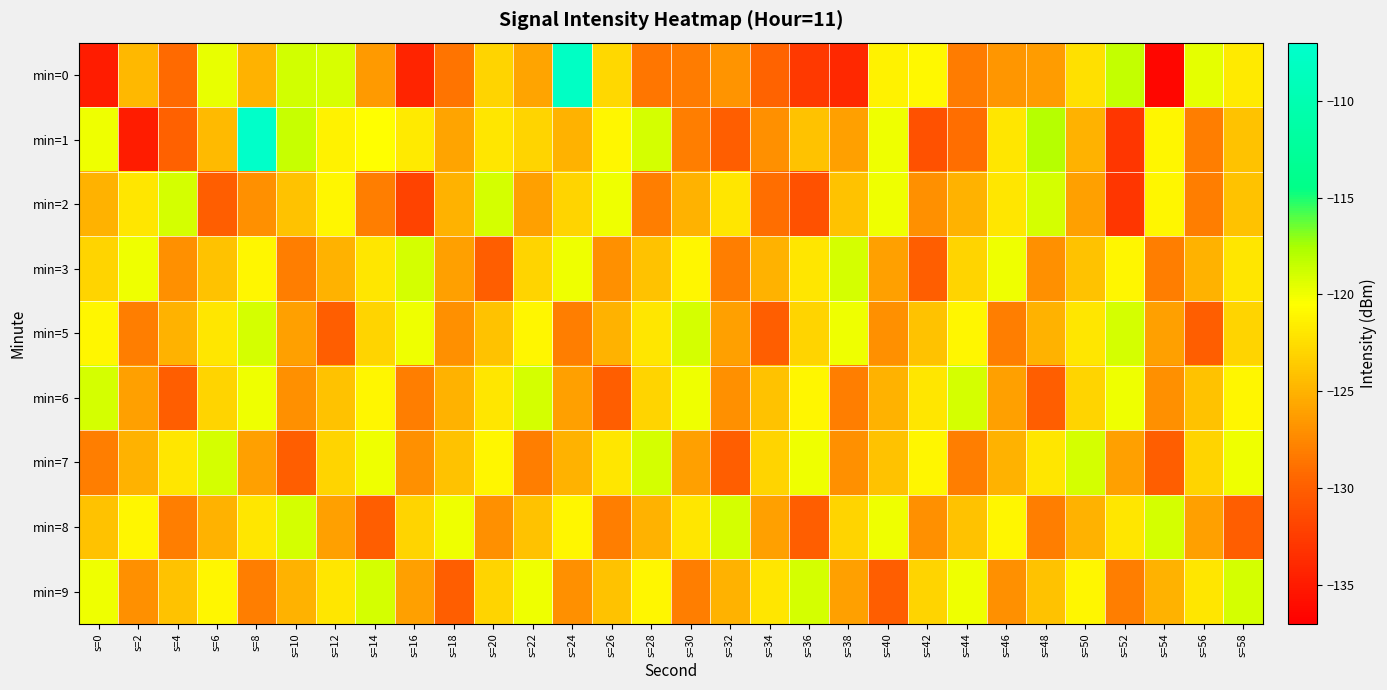

How many distinct data groups are displayed?

9